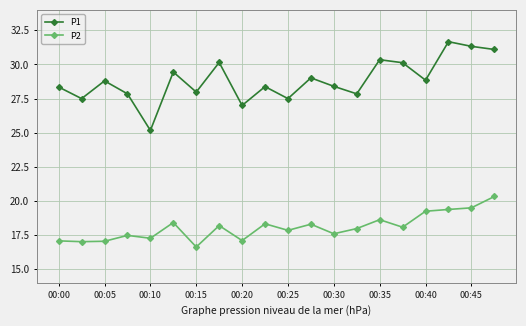

Which series has the widest spread of values?

P1